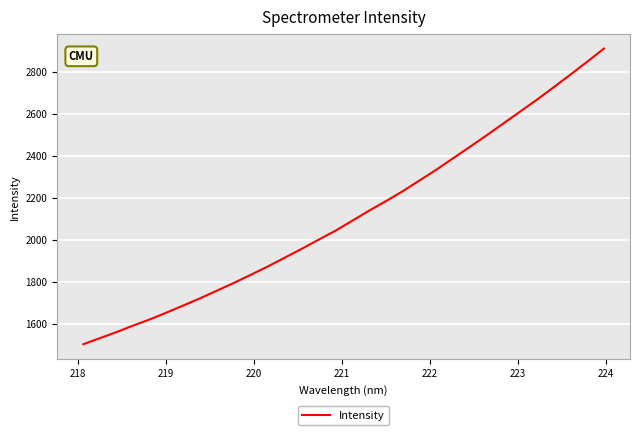

What is the greatest value displayed?

2911.8